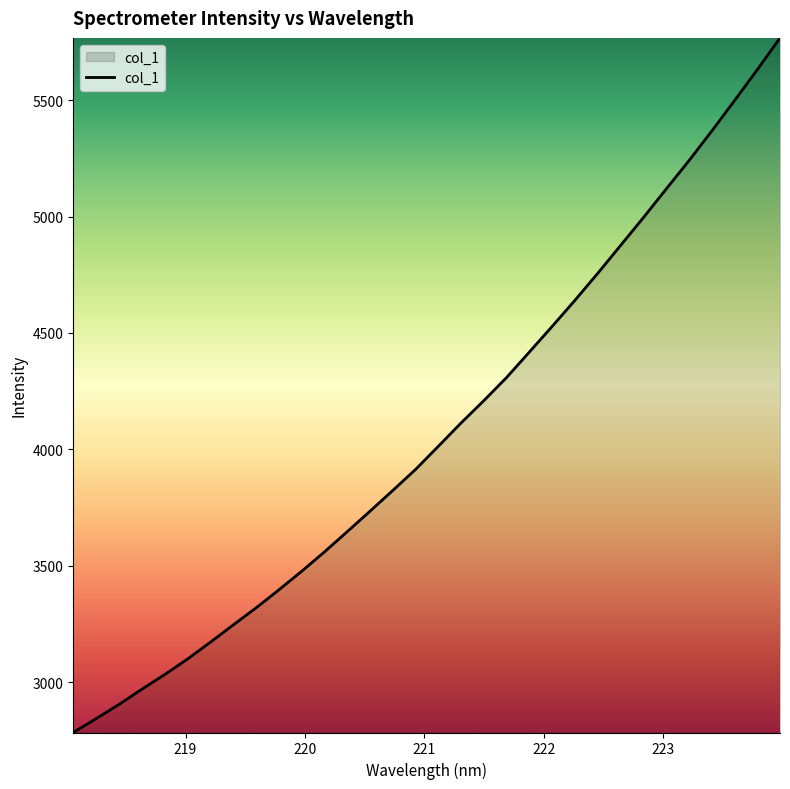

How many lines are shown in the chart?

1